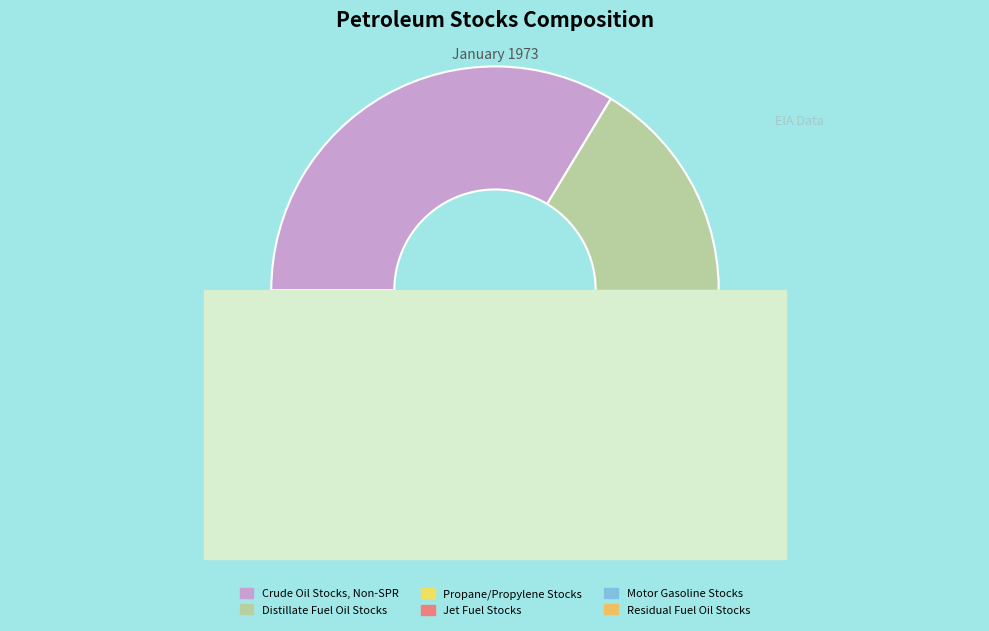

Does Crude Oil Stocks, Non-SPR account for over 50% of the chart?

No